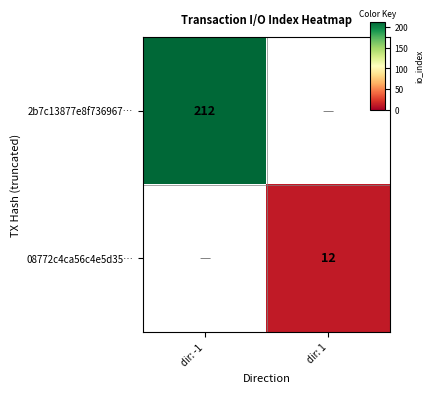

How many values in 2b7c13877e8f736967… are above zero?

1